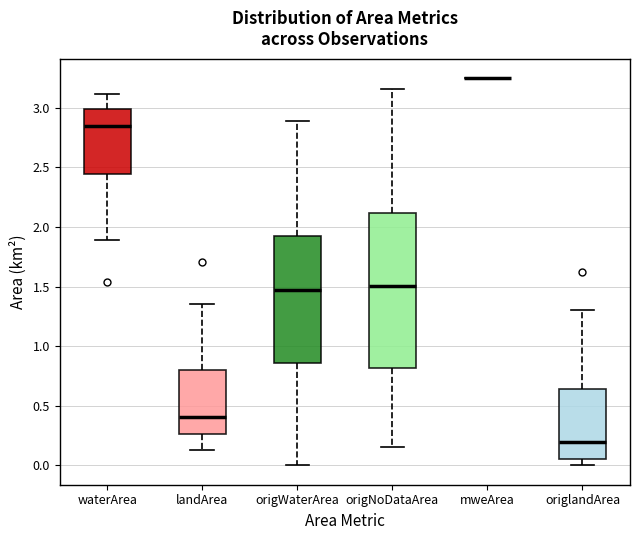

Which box is the tallest, from its lower edge to its upper edge?

origNoDataArea